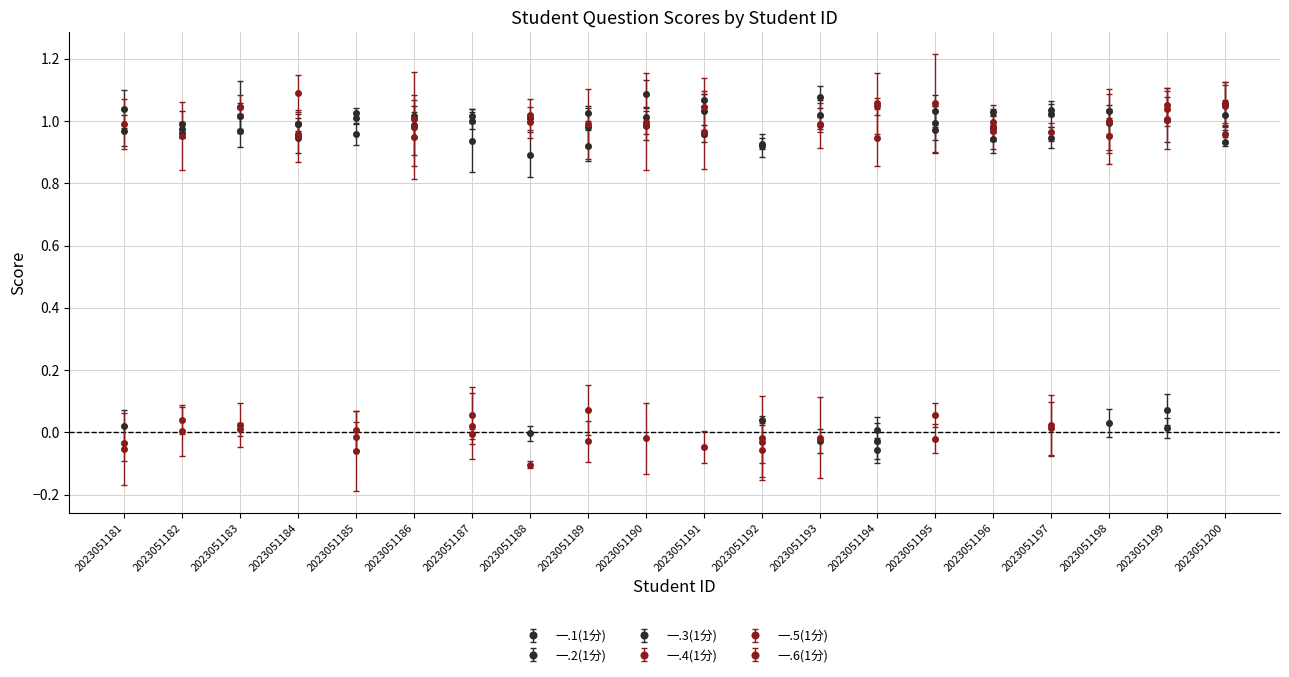

Which series has the largest range (max minus min)?

一.6(1分)